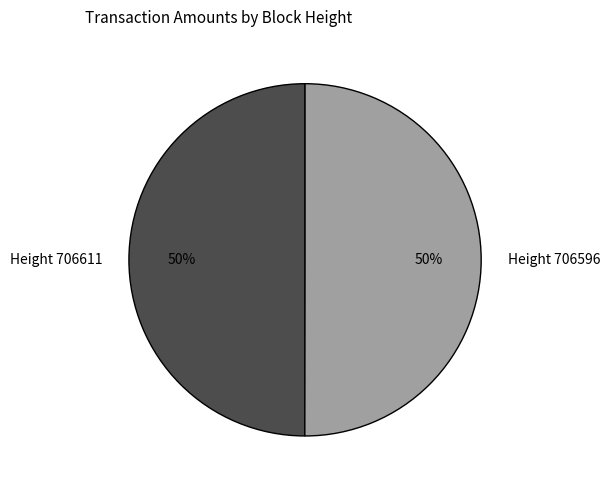

Do Height 706596 and Height 706611 together represent more than half of the pie?

Yes